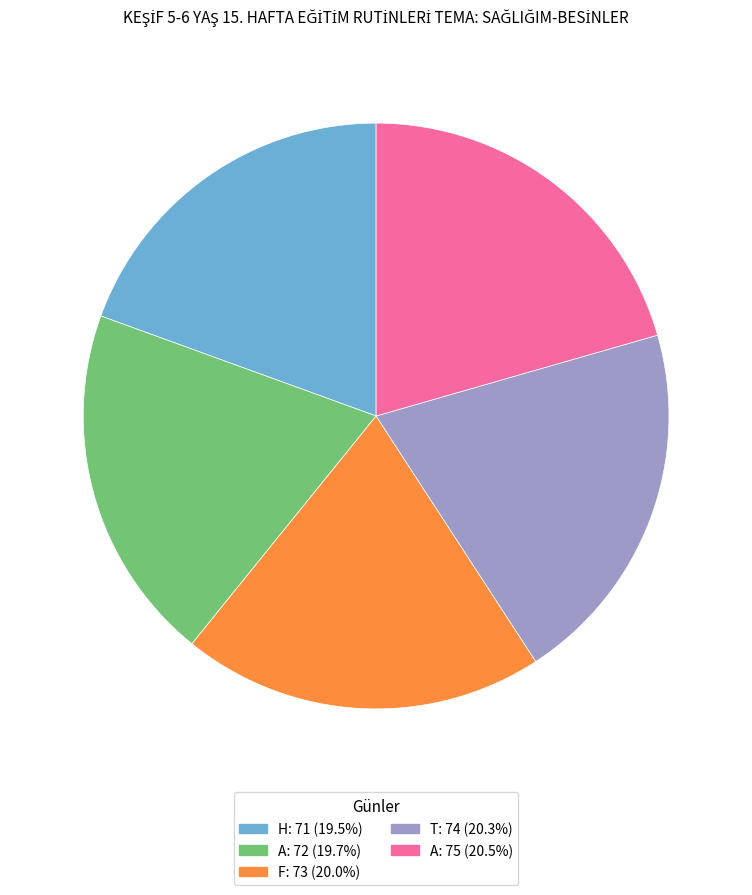

Does any single category account for the majority?

No